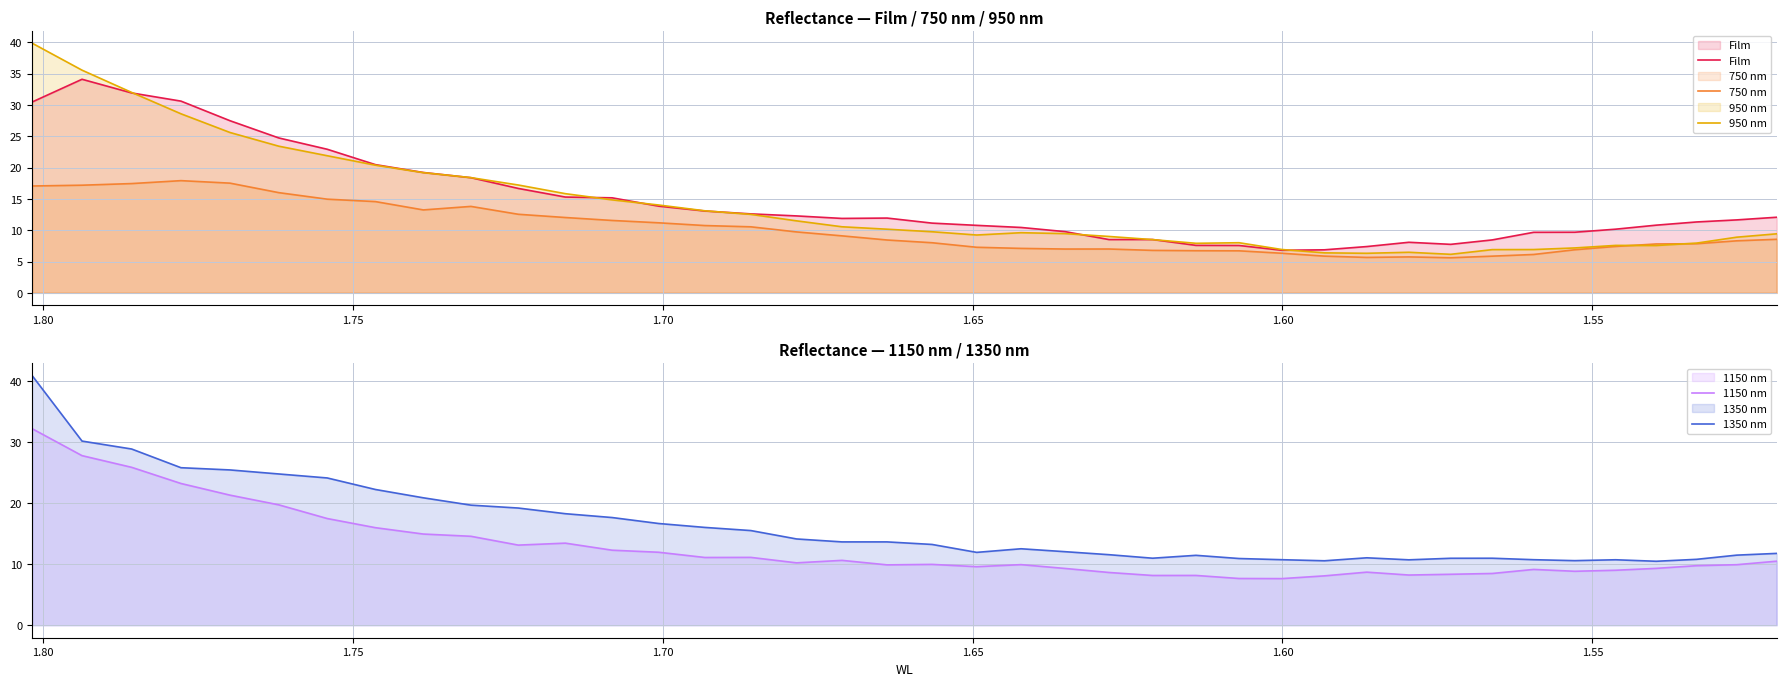

Reading left to right, extract all data points from this chart.

Film: 30.5	34.1	31.9	30.6	27.5	24.8	22.9	20.5	19.2	18.4	16.7	15.3	15.2	13.9	13.1	12.6	12.3	11.9	11.9	11.1	10.8	10.4	9.8	8.5	8.5	7.6	7.6	6.8	6.9	7.4	8.1	7.7	8.5	9.7	9.7	10.2	10.8	11.3	11.7	12.1
750 nm: 17.1	17.2	17.5	17.9	17.5	16.0	15.0	14.6	13.2	13.8	12.6	12.0	11.6	11.2	10.8	10.6	9.7	9.1	8.4	8.0	7.3	7.1	7.0	7.0	6.8	6.7	6.7	6.3	5.9	5.7	5.7	5.6	5.9	6.1	6.9	7.4	7.8	7.8	8.3	8.6
950 nm: 39.9	35.6	32.0	28.6	25.6	23.4	21.9	20.4	19.2	18.4	17.2	15.8	14.9	14.0	13.1	12.5	11.5	10.6	10.2	9.8	9.2	9.6	9.5	9.0	8.5	7.9	8.0	6.9	6.4	6.3	6.5	6.2	6.9	6.9	7.2	7.6	7.6	7.9	8.9	9.4
1150 nm: 32.2	27.8	25.9	23.2	21.3	19.7	17.5	16.0	15.0	14.6	13.1	13.5	12.3	12.0	11.1	11.1	10.2	10.6	9.9	10.0	9.6	9.9	9.3	8.6	8.2	8.2	7.7	7.6	8.1	8.7	8.2	8.4	8.5	9.2	8.8	9.0	9.3	9.8	9.9	10.5
1350 nm: 40.9	30.2	28.9	25.8	25.5	24.8	24.1	22.3	20.9	19.7	19.2	18.3	17.7	16.7	16.0	15.5	14.1	13.7	13.7	13.2	11.9	12.5	12.1	11.6	11.0	11.5	10.9	10.7	10.6	11.1	10.7	11.0	11.0	10.7	10.6	10.7	10.5	10.8	11.5	11.8